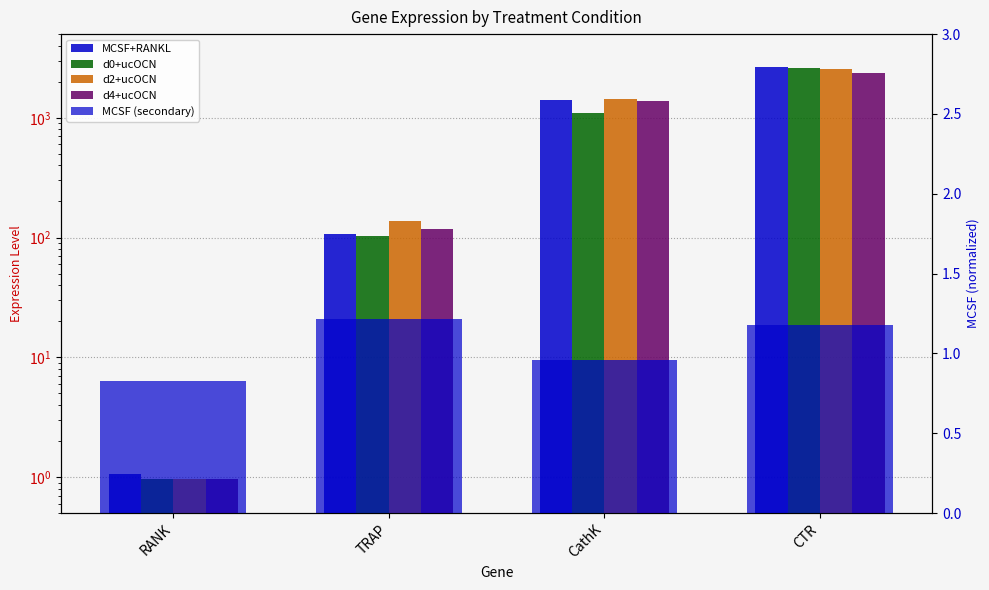

Are the bars grouped side by side (vs. stacked)?

Yes